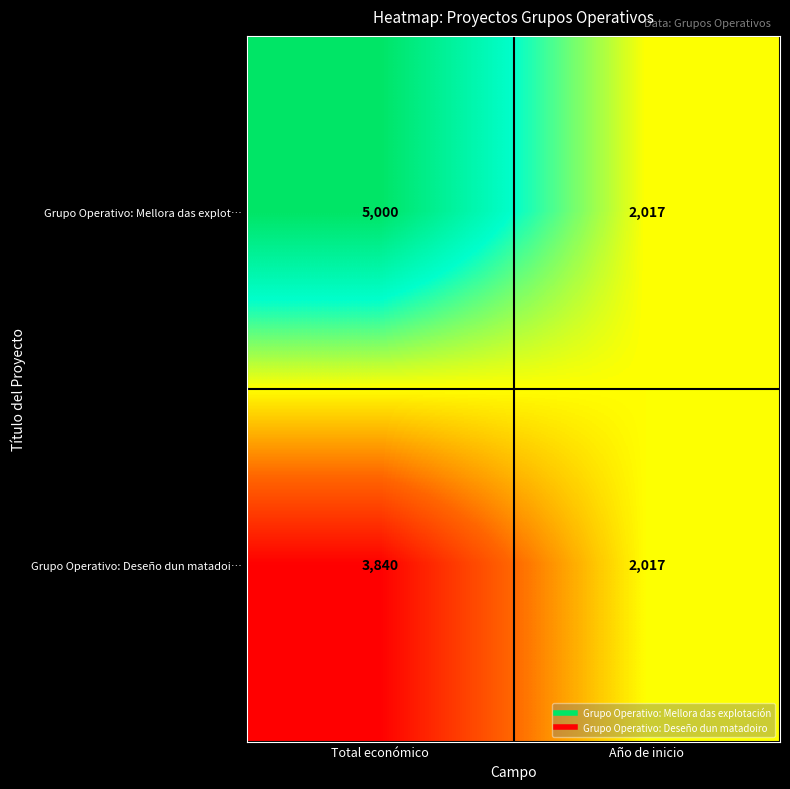

Is the value of Grupo Operativo: Mellora das explot… at Total económico greater than the value of Grupo Operativo: Deseño dun matadoi… at Total económico?

Yes